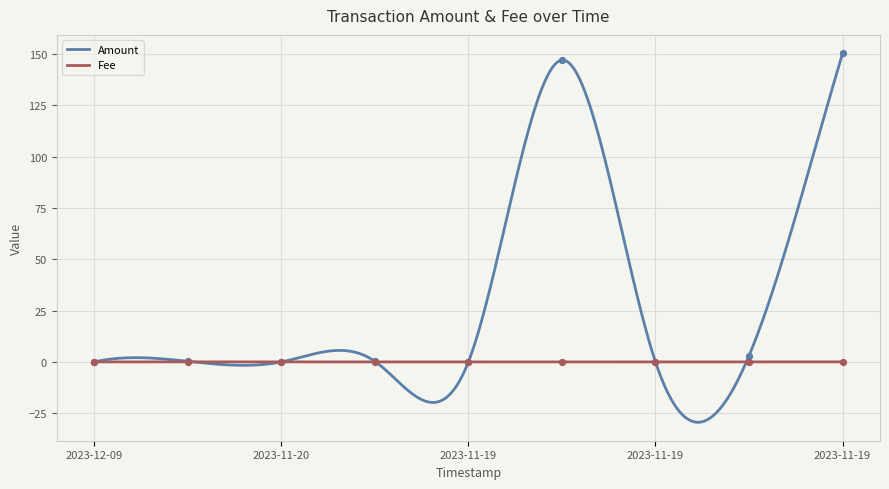

Which series contains the lowest Y value?

Amount